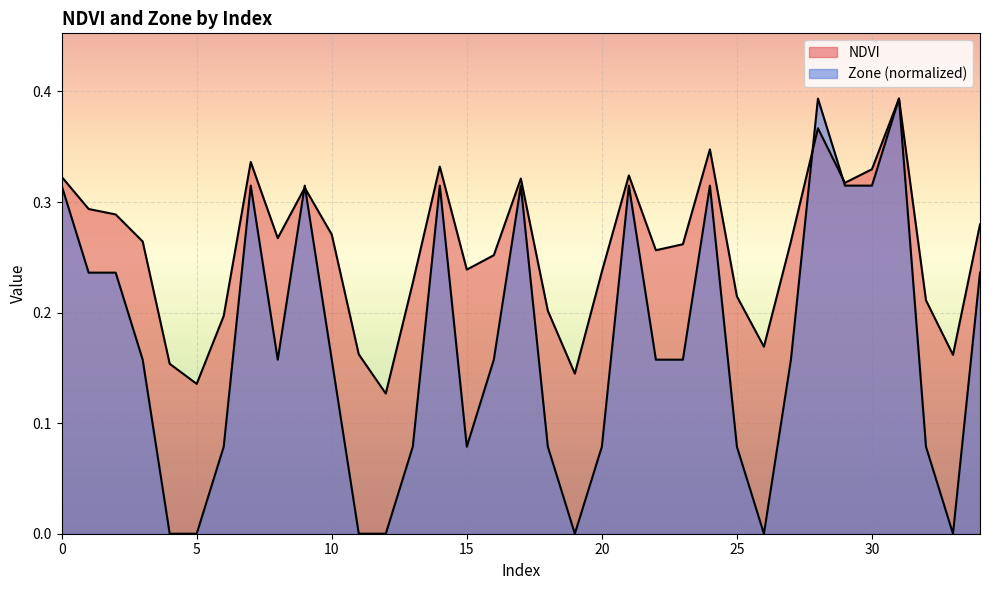

At how many categories does at least one series exceed 0?

35